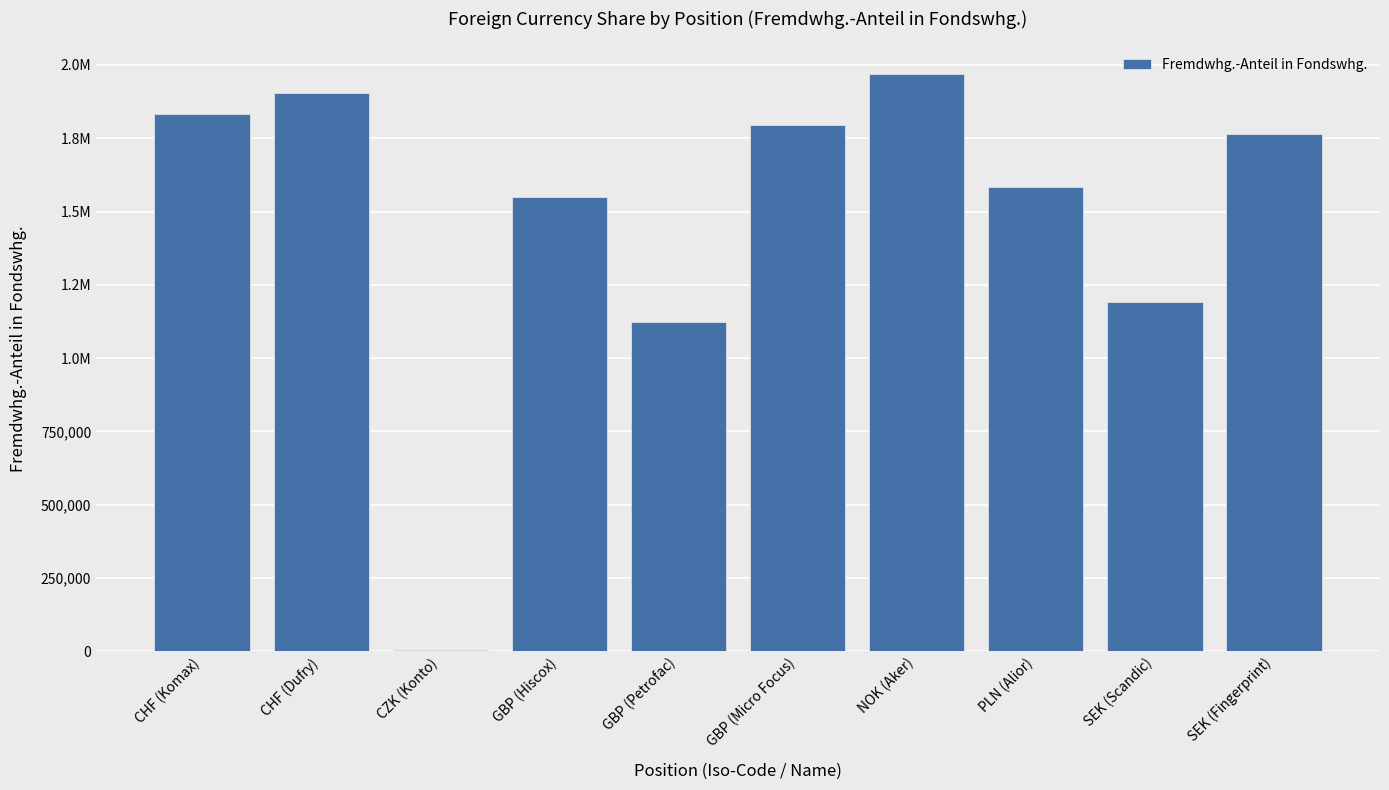

Are the bars horizontal?

No